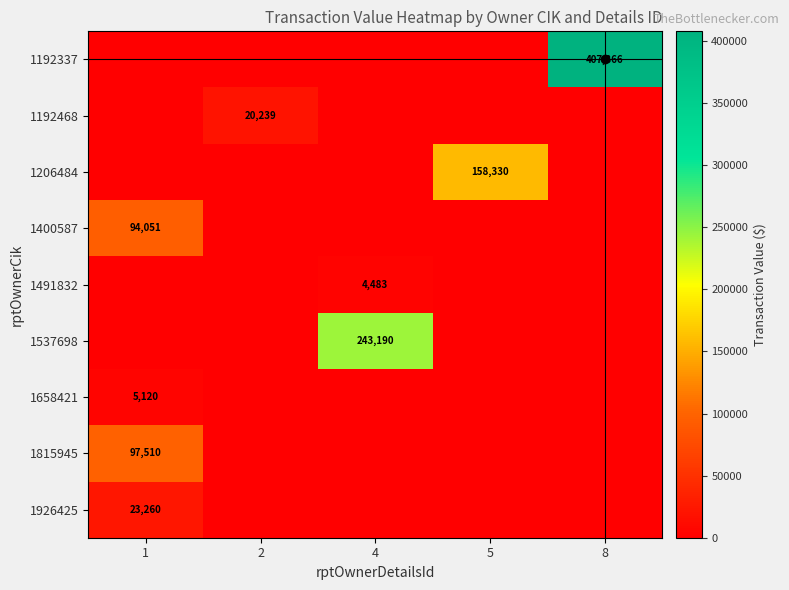

Is it true that 1192468 equals 20239 at 2?

True